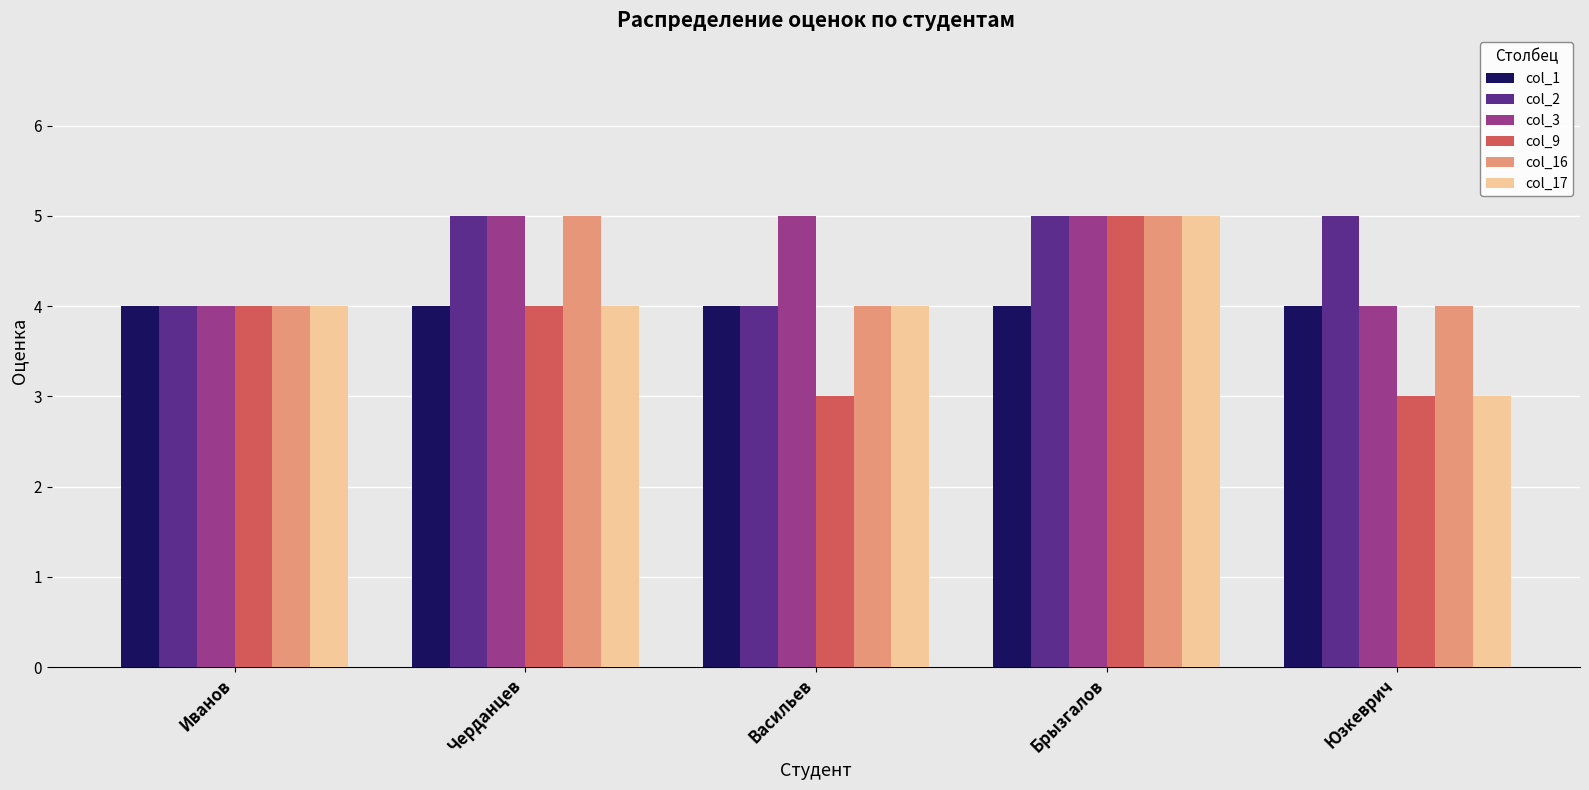

At which category is the sum across all series the highest?

Брызгалов